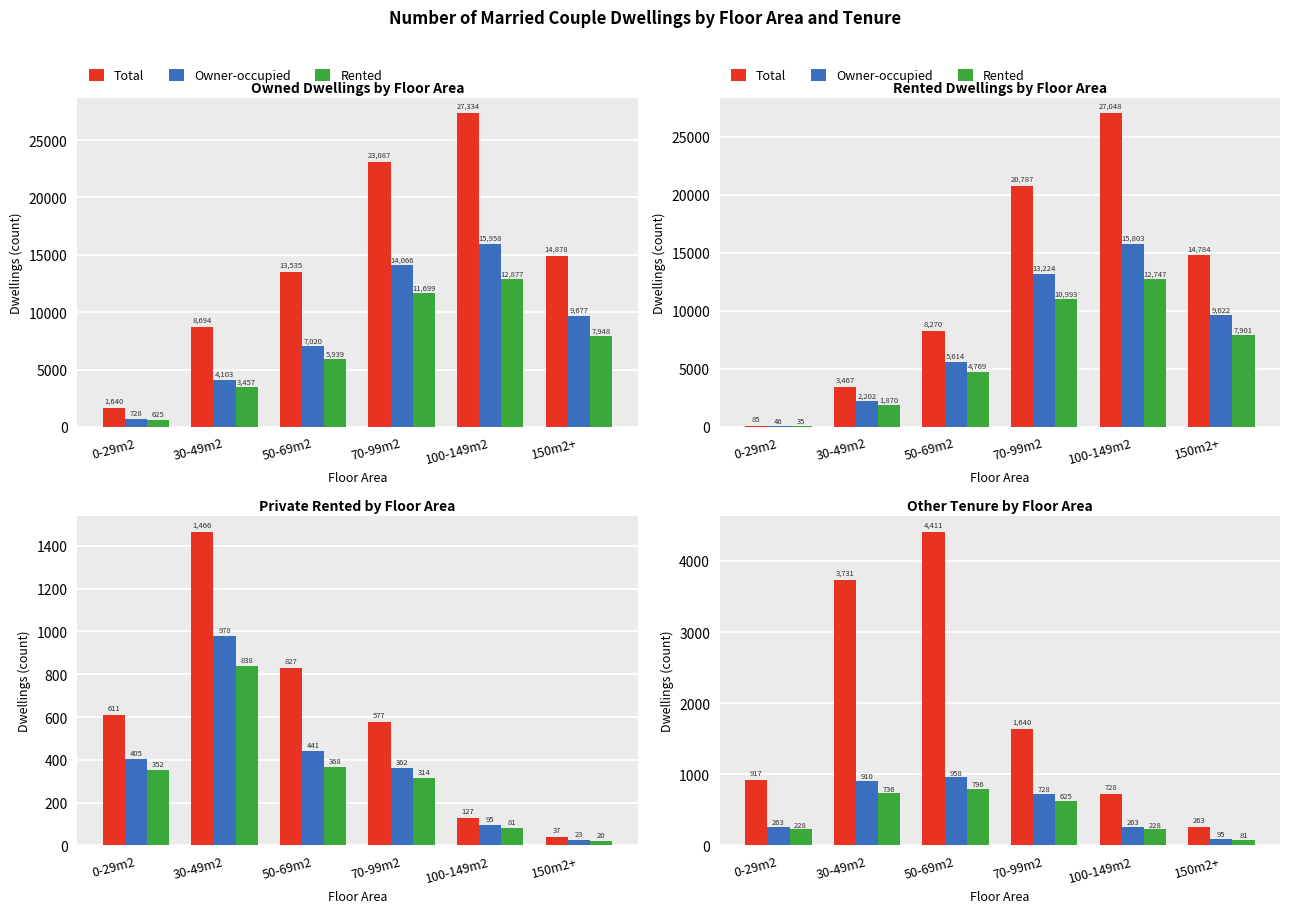

The Total series shows 263 at 0-29m2. True or false?

False